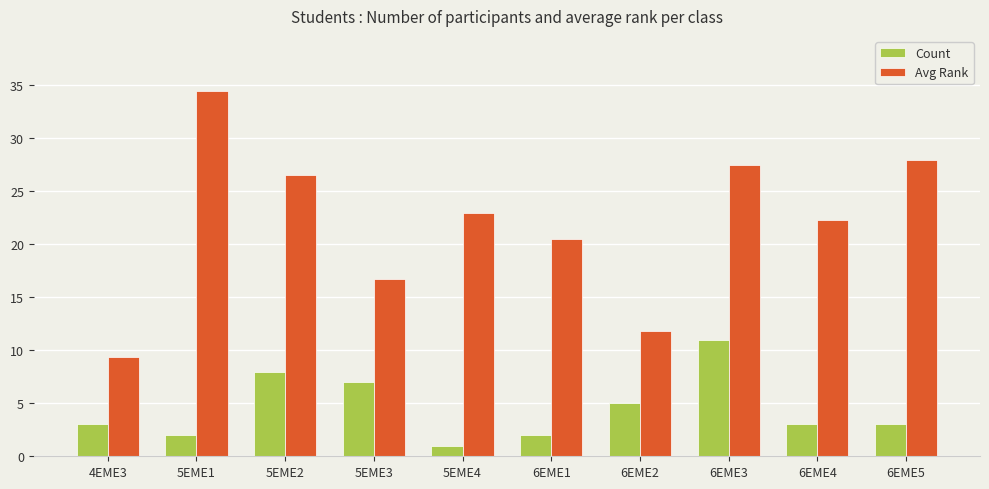

At 6EME3, list the series in order from largest to smallest.

Avg Rank, Count